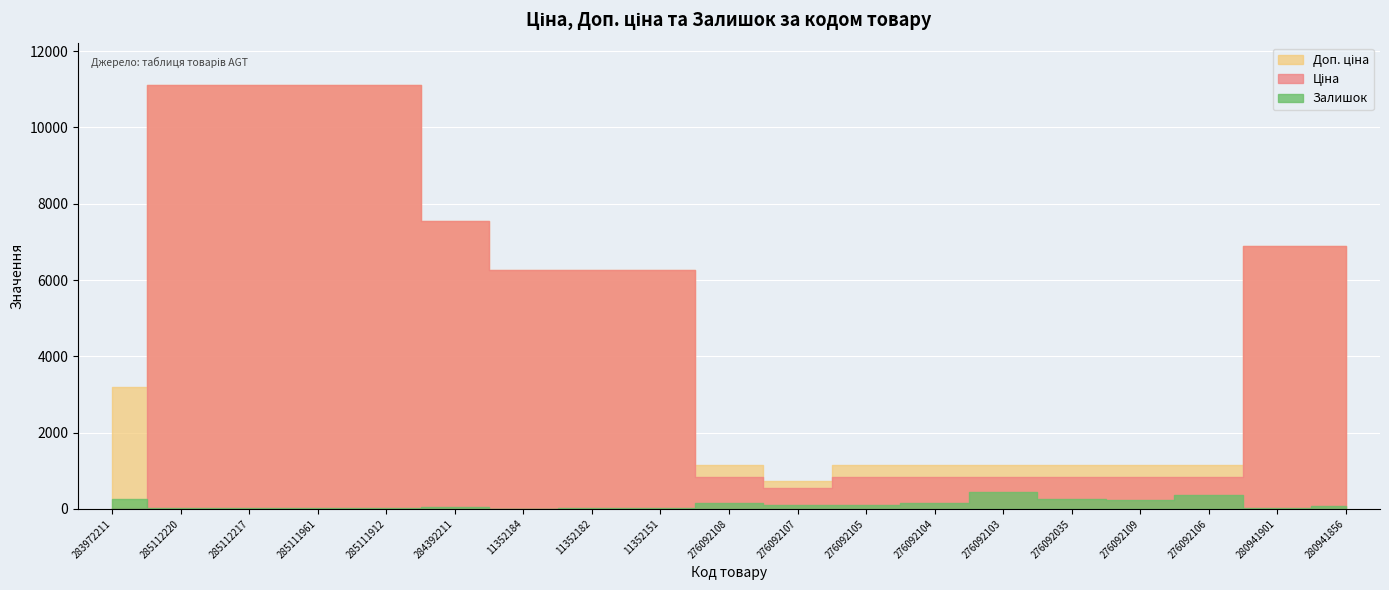

Is it true that Доп. ціна equals 11113.6 at 285112217?

True